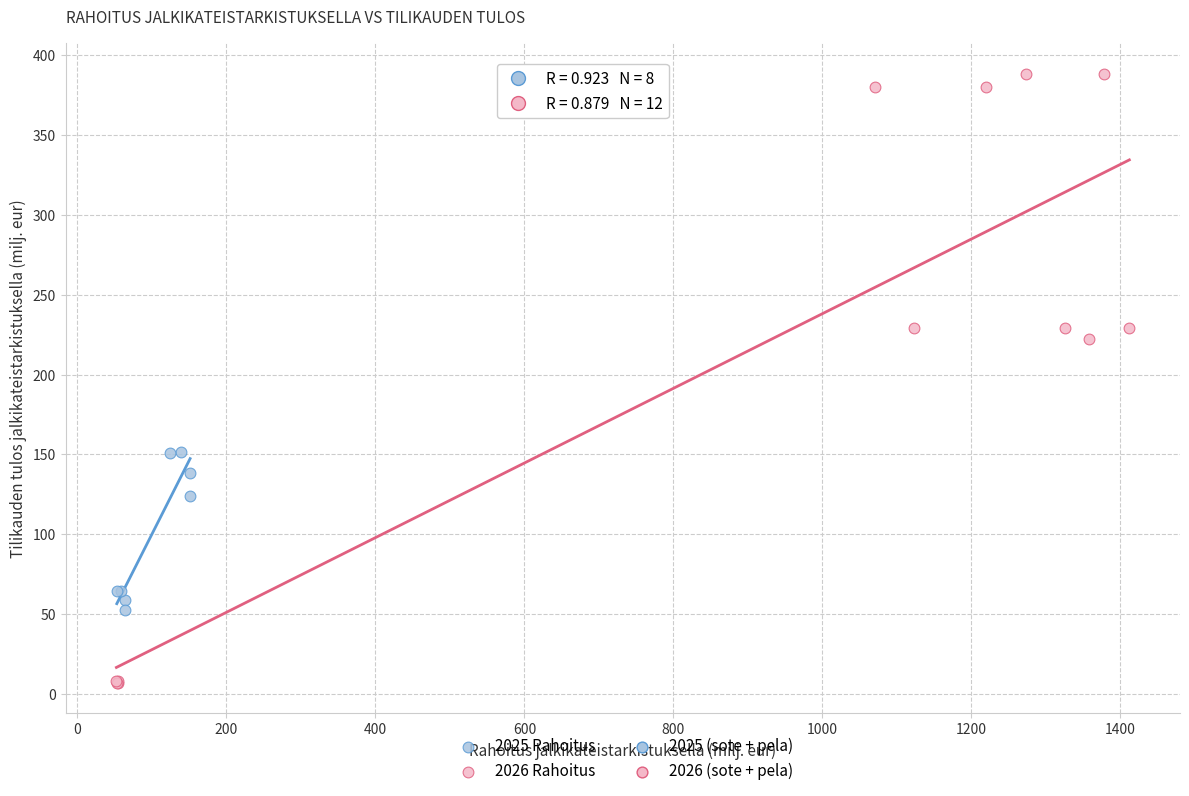

Which series contains the highest Y value?

2026 Rahoitus